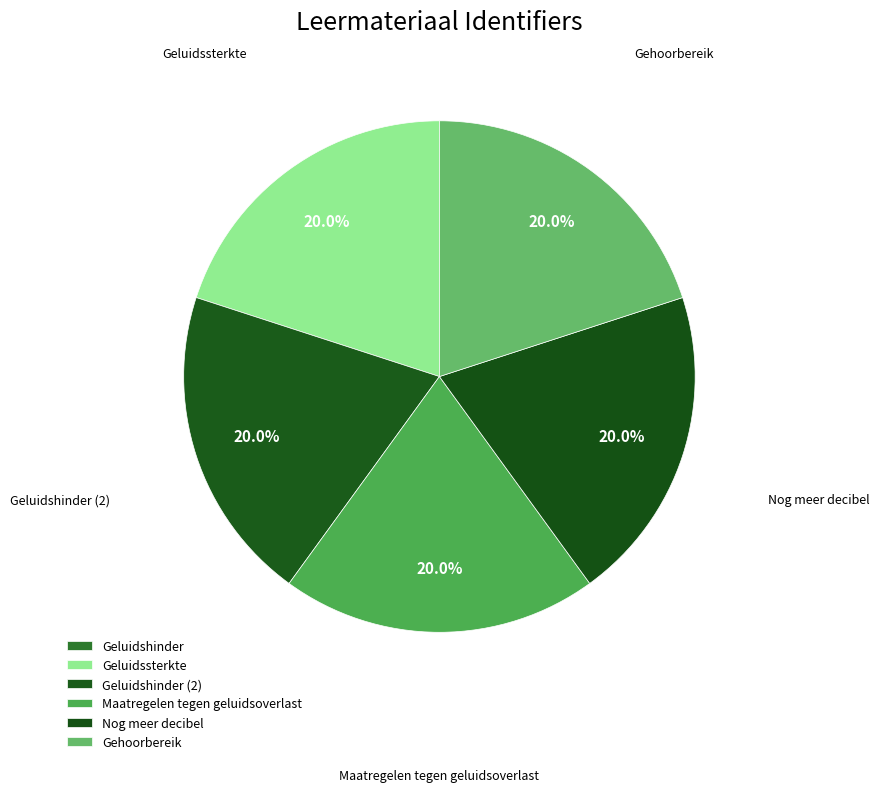

What is the change in value from Geluidshinder to Geluidssterkte?

+3704757